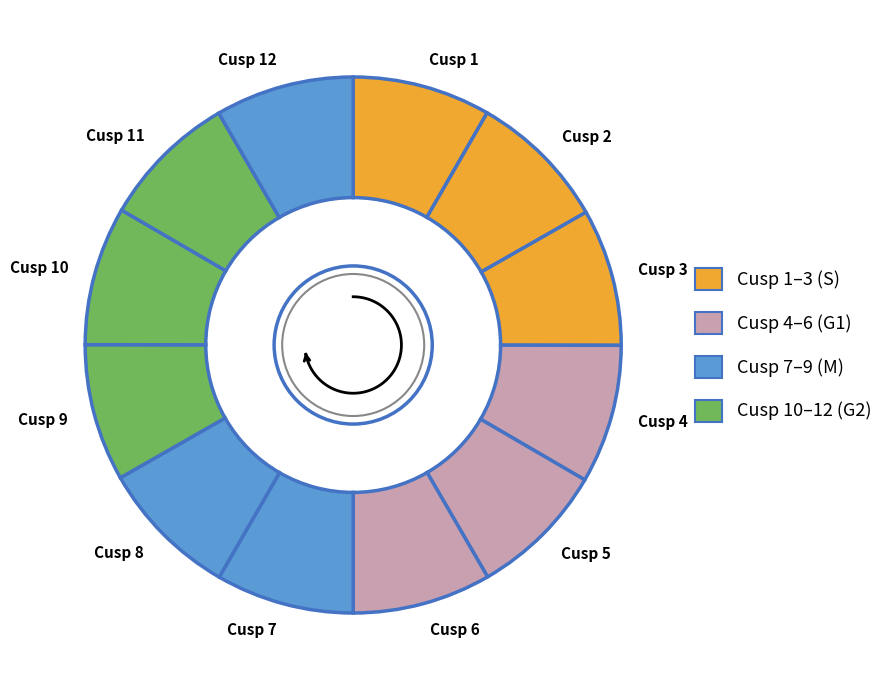

Between Cusp 7 and Cusp 11, which is larger?

Cusp 7